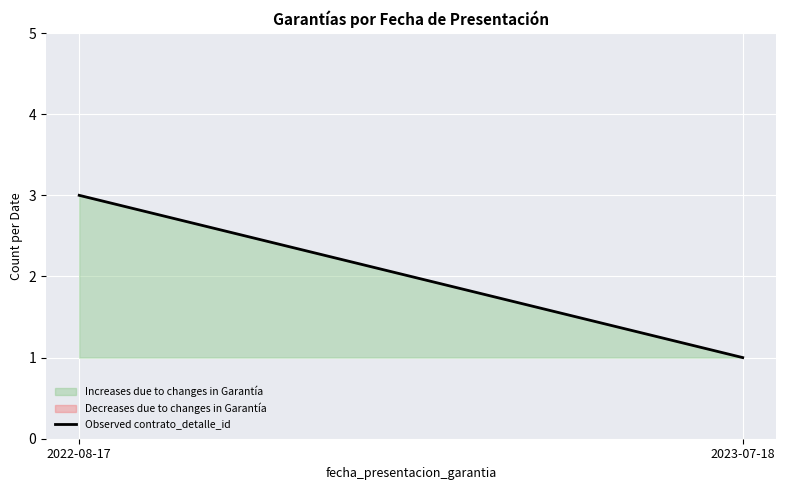

Which label corresponds to the smallest value in the chart?

2023-07-18